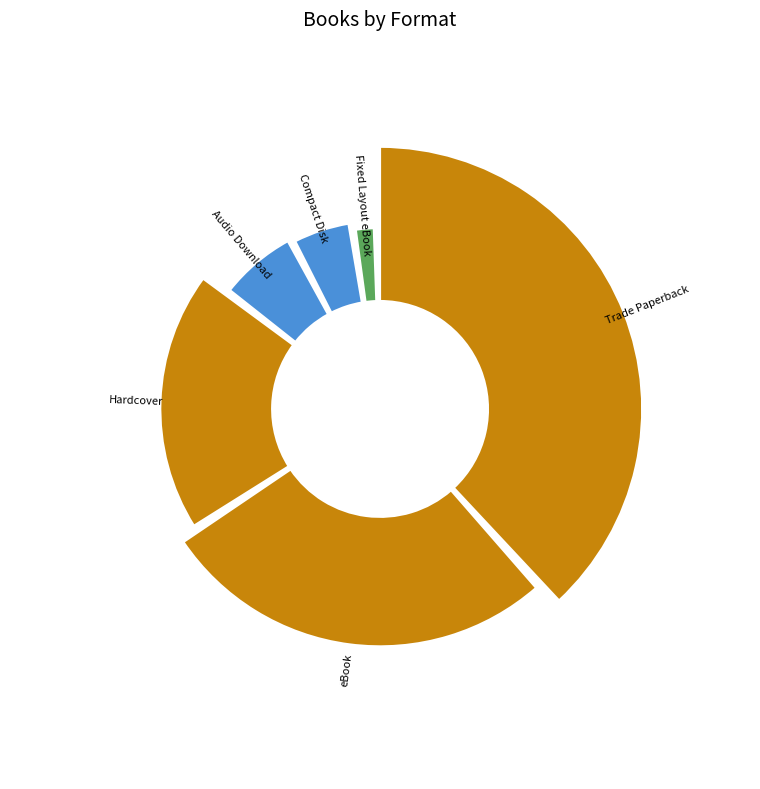

To the nearest percent, what percentage of the pie is Fixed Layout eBook?

2%